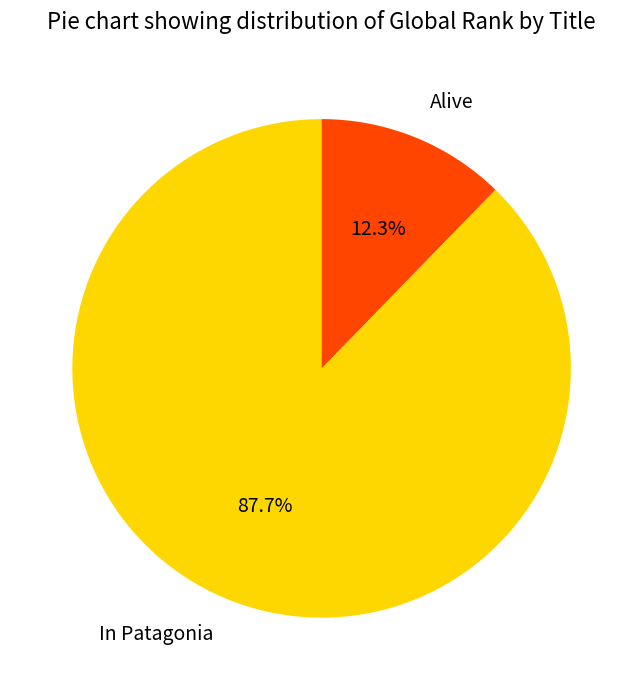

Combined, what portion of the pie is In Patagonia and Alive?

100.0%